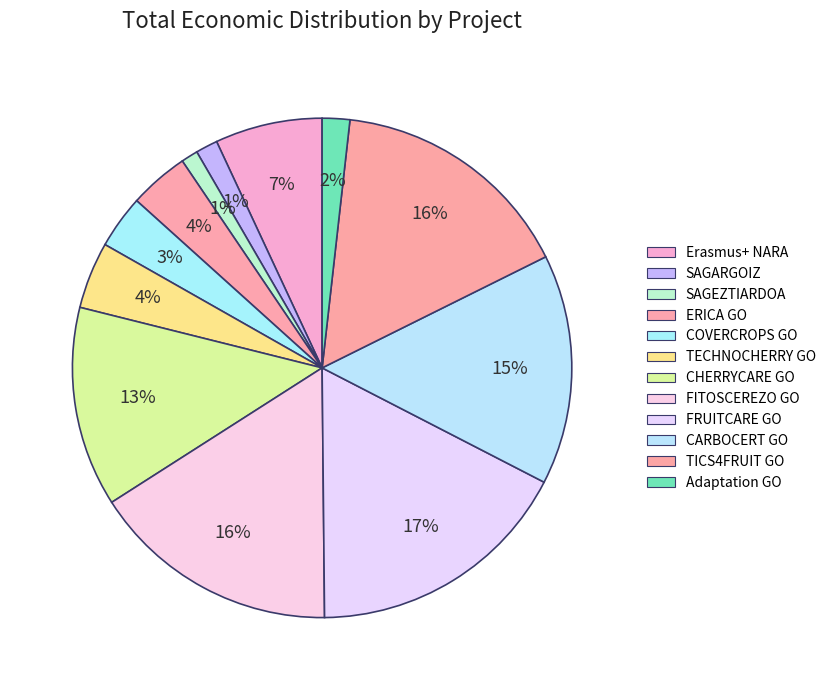

What percentage is the Adaptation GO slice, to the nearest percent?

2%